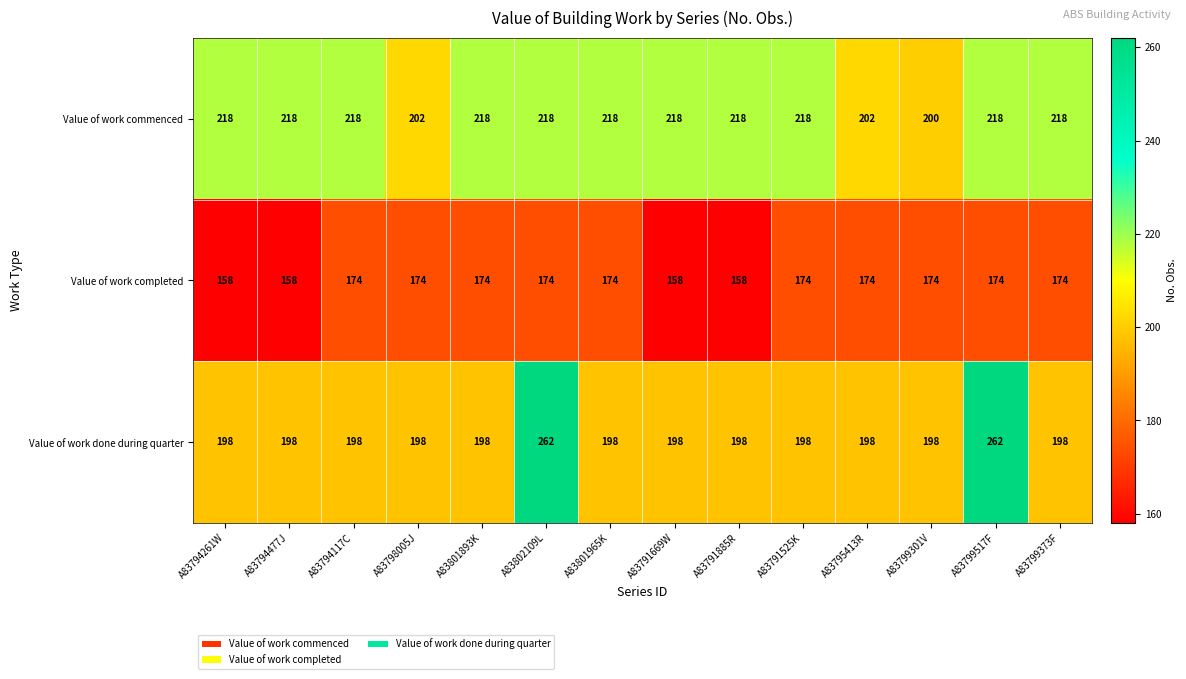

What is the difference between the highest and lowest values at A83799517F?

88